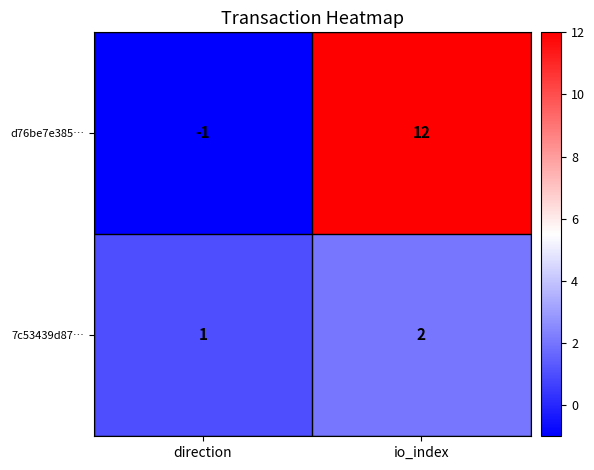

What is the sum of all d76be7e385… values?

11